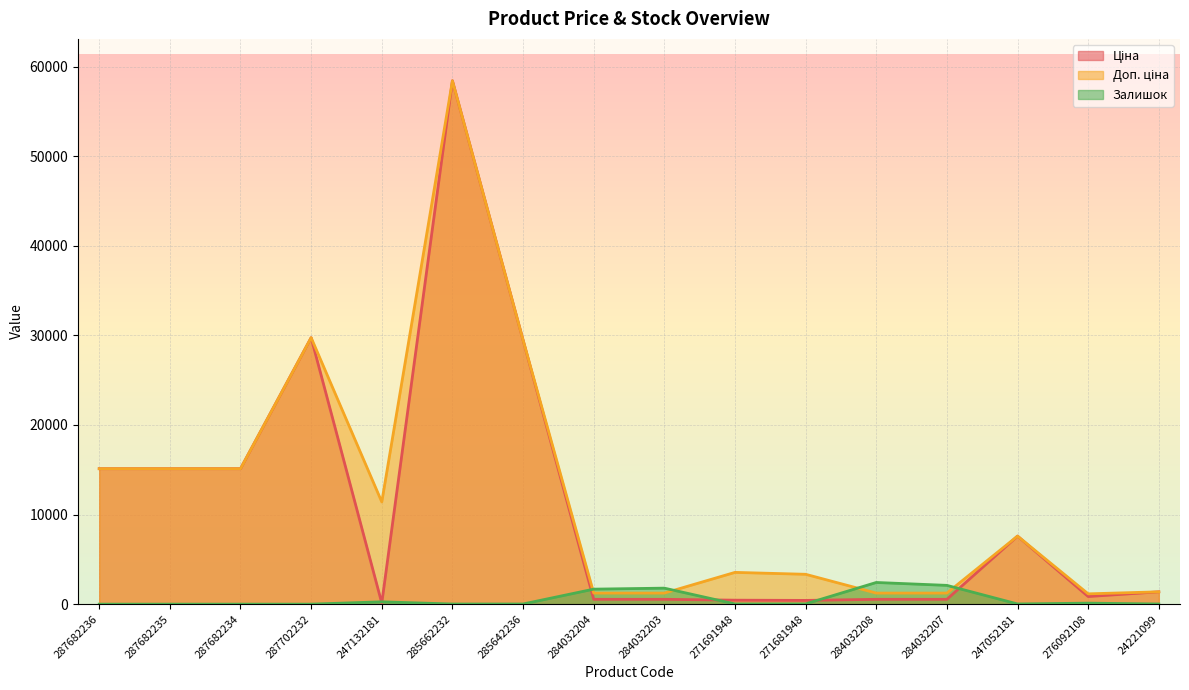

Does the chart display data point markers on the line(s)?

No